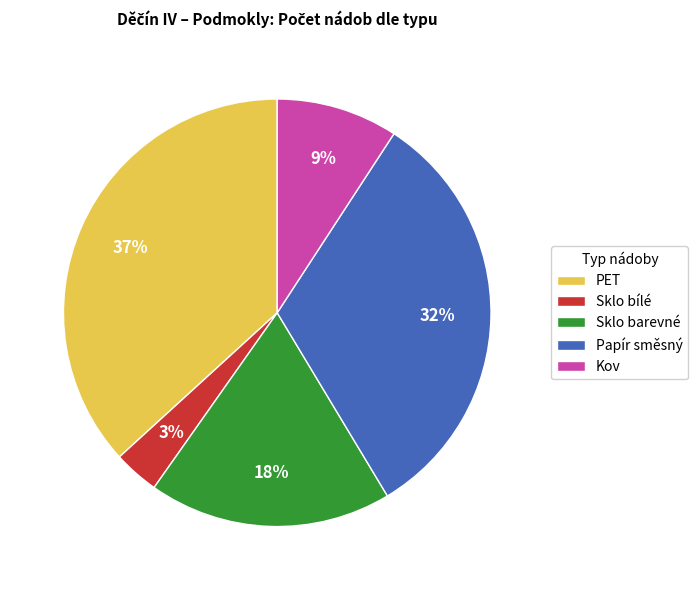

To the nearest percent, what is the average slice percentage?

20%